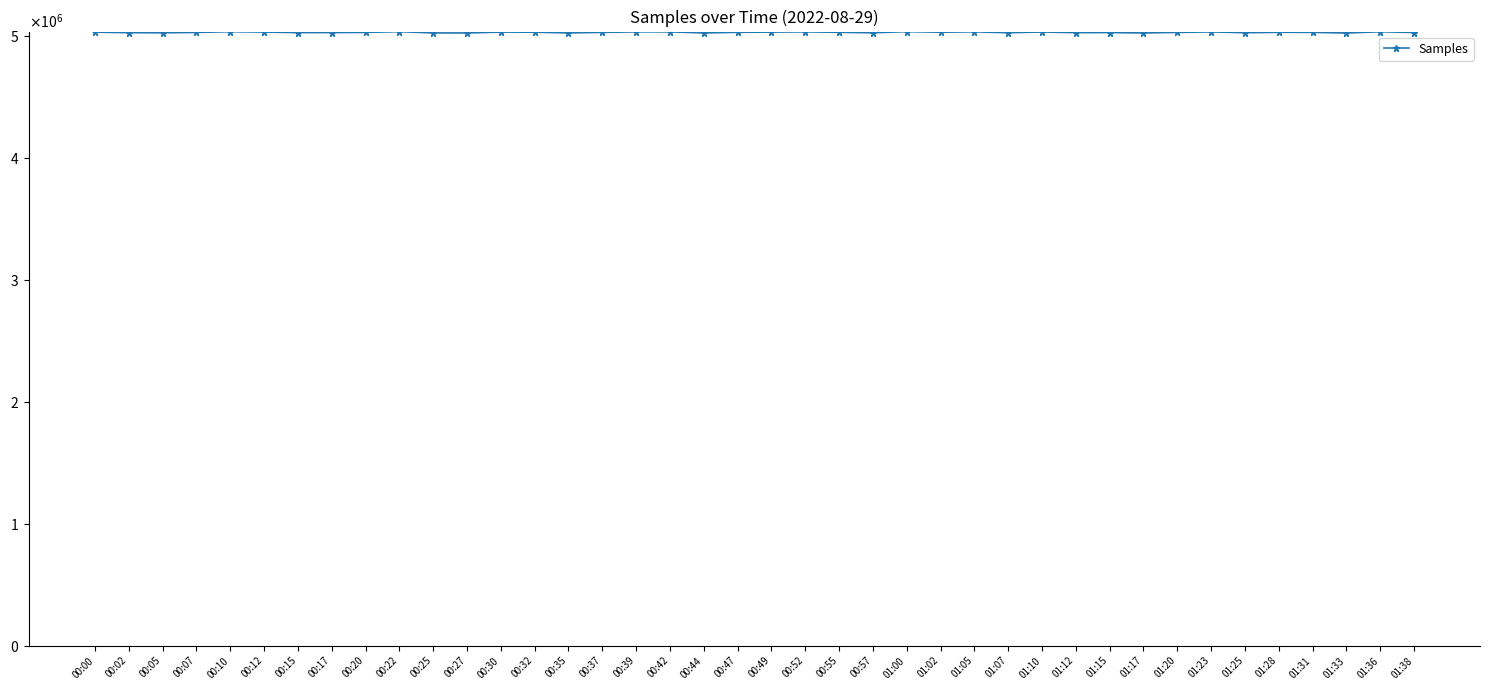

Does the chart have visible grid lines?

No